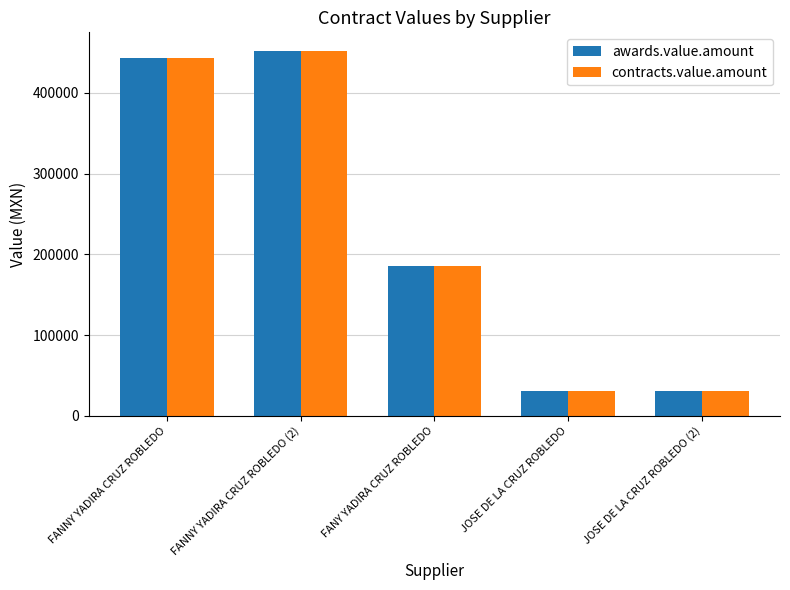

Reading left to right, what are all the values shown in this chart?

awards.value.amount: FANNY YADIRA CRUZ ROBLEDO=442750.0	FANNY YADIRA CRUZ ROBLEDO (2)=452400.0	FANY YADIRA CRUZ ROBLEDO=185725.0	JOSE DE LA CRUZ ROBLEDO=30937.5	JOSE DE LA CRUZ ROBLEDO (2)=30937.5
contracts.value.amount: FANNY YADIRA CRUZ ROBLEDO=442750.0	FANNY YADIRA CRUZ ROBLEDO (2)=452400.0	FANY YADIRA CRUZ ROBLEDO=185725.0	JOSE DE LA CRUZ ROBLEDO=30937.5	JOSE DE LA CRUZ ROBLEDO (2)=30937.5